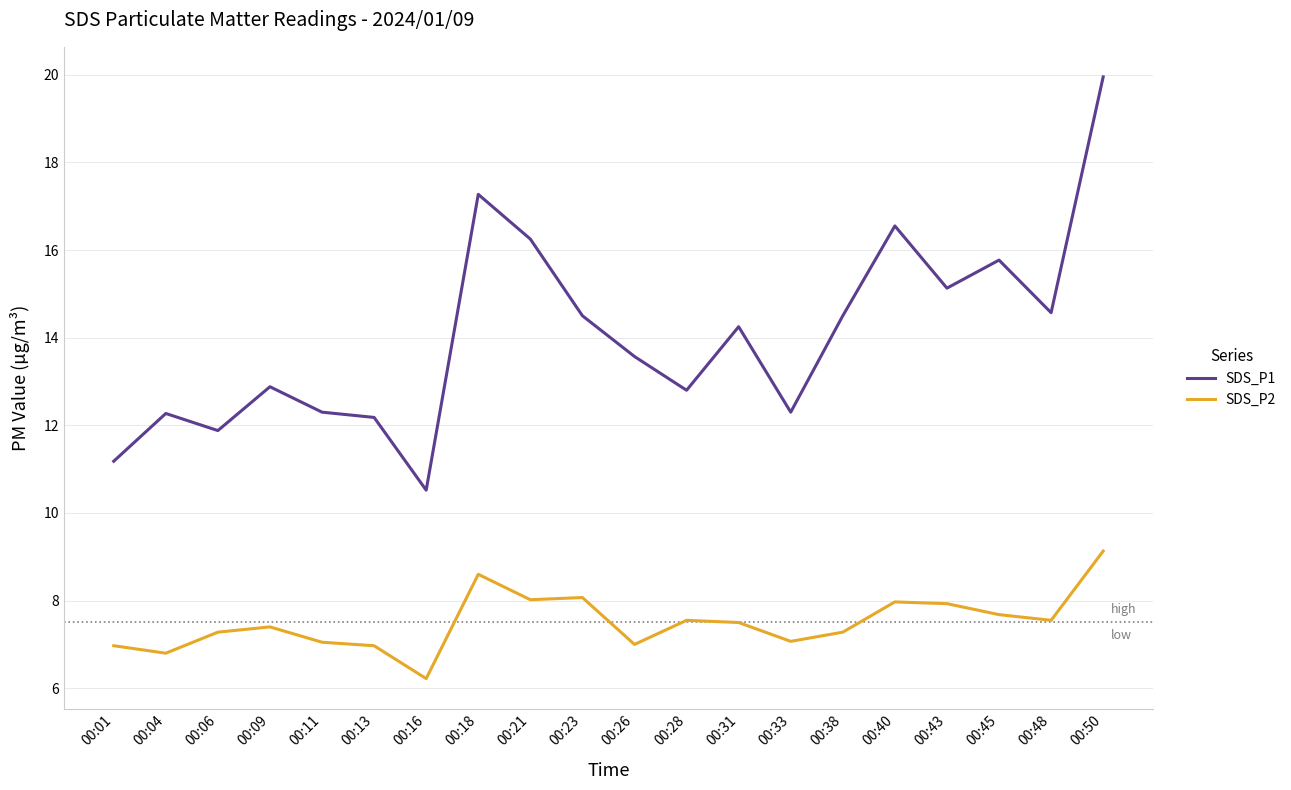

What are all the series names shown in the legend?

SDS_P1, SDS_P2